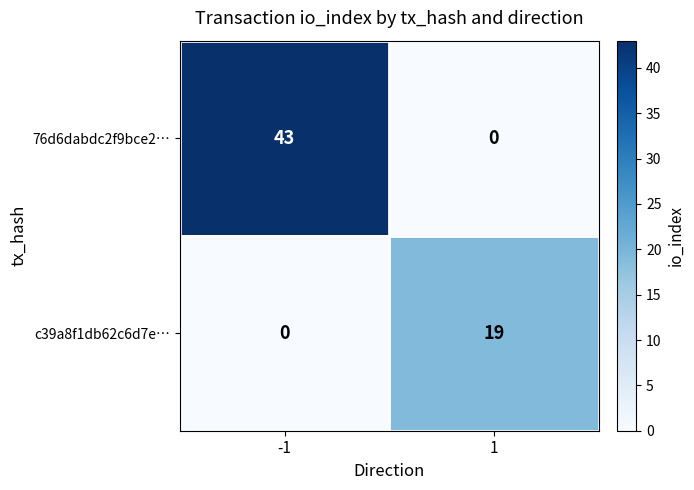

List the series in order of their overall mean, highest first.

76d6dabdc2f9bce2…, c39a8f1db62c6d7e…